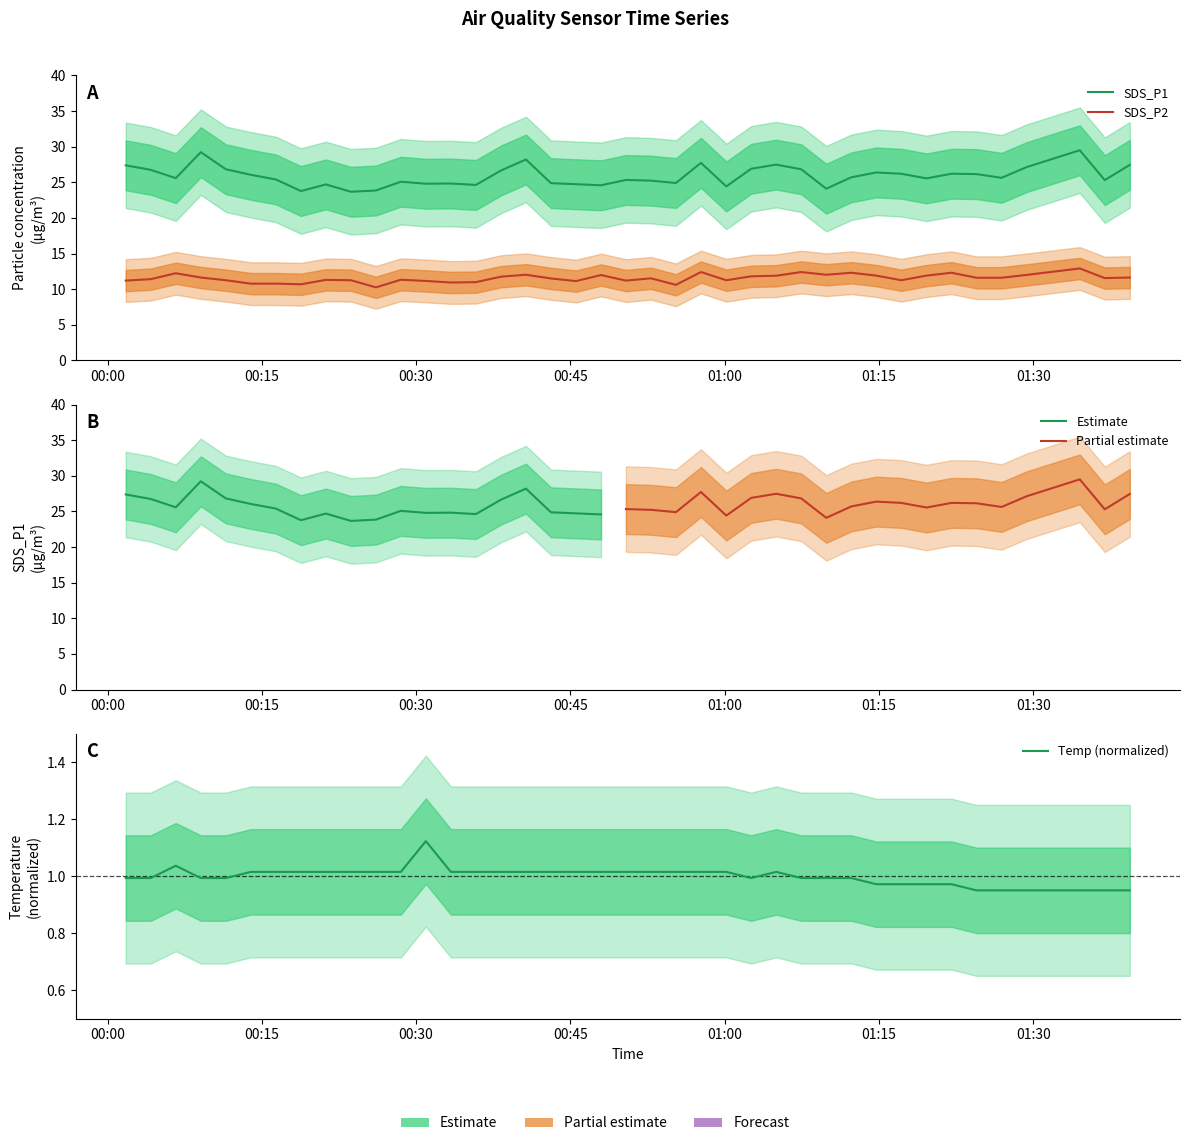

What is the label of the 22nd point from the right?

2022/12/03 00:45:33